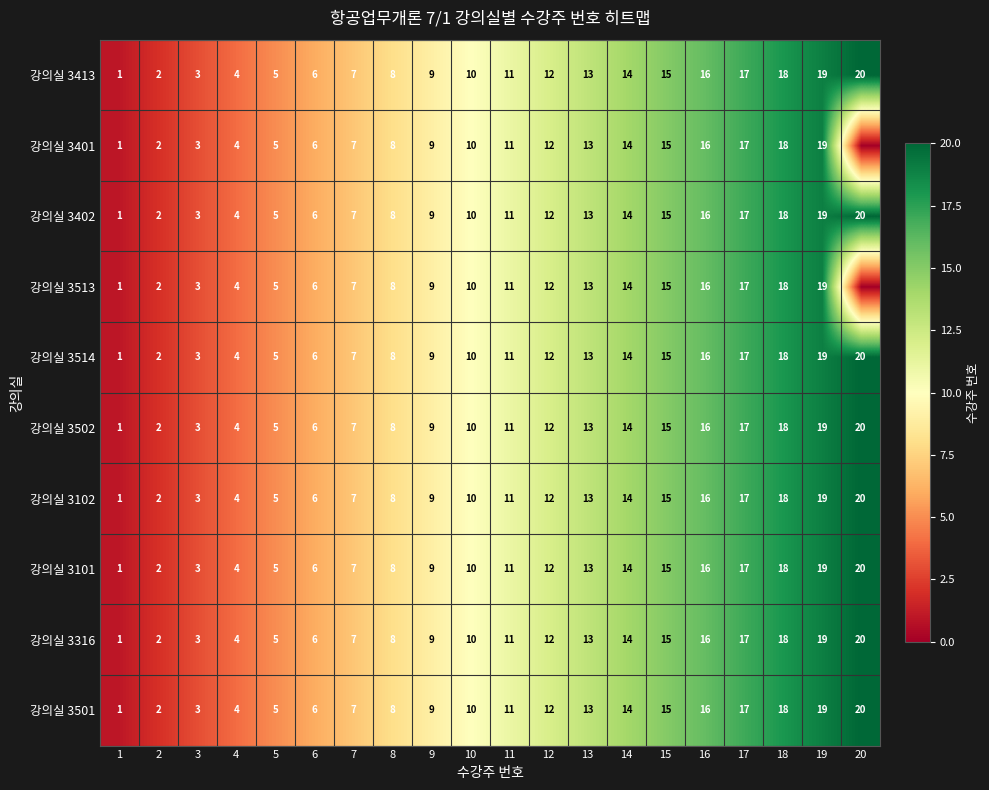

What is the difference between the second highest and second lowest values in the 강의실 3316 series?

17